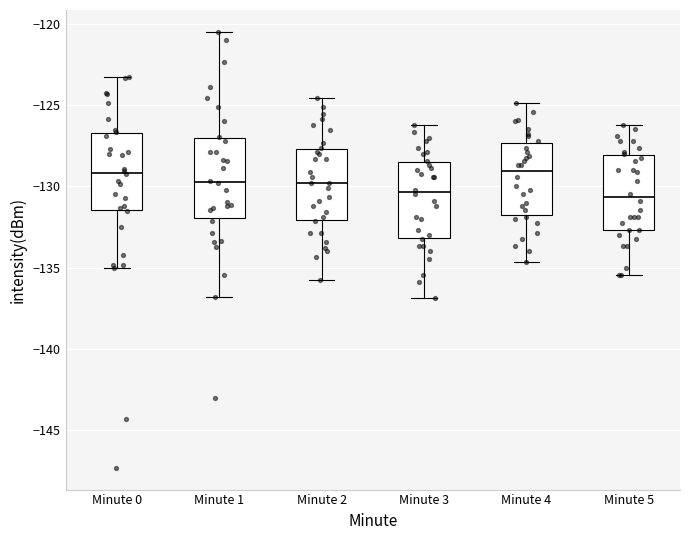

Reading left to right, read every box against the y-axis: the position of its median line, the range the box covers, and the ends of its whiskers. The values are not printed on the chart, so give them approximately, as read against the axis.

Minute 0: median -129.0, box -131.5 to -126.5, whiskers -135.0 to -123.5
Minute 1: median -129.5, box -132.0 to -127.0, whiskers -137.0 to -120.5
Minute 2: median -130.0, box -132.0 to -127.5, whiskers -136.0 to -124.5
Minute 3: median -130.5, box -133.0 to -128.5, whiskers -137.0 to -126.0
Minute 4: median -129.0, box -132.0 to -127.5, whiskers -134.5 to -125.0
Minute 5: median -130.5, box -132.5 to -128.0, whiskers -135.5 to -126.0